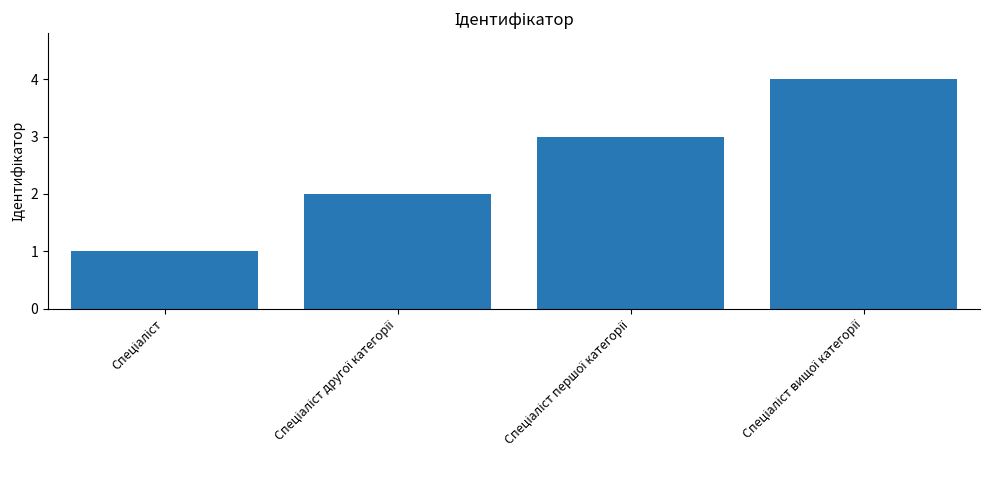

What is the greatest value displayed?

4